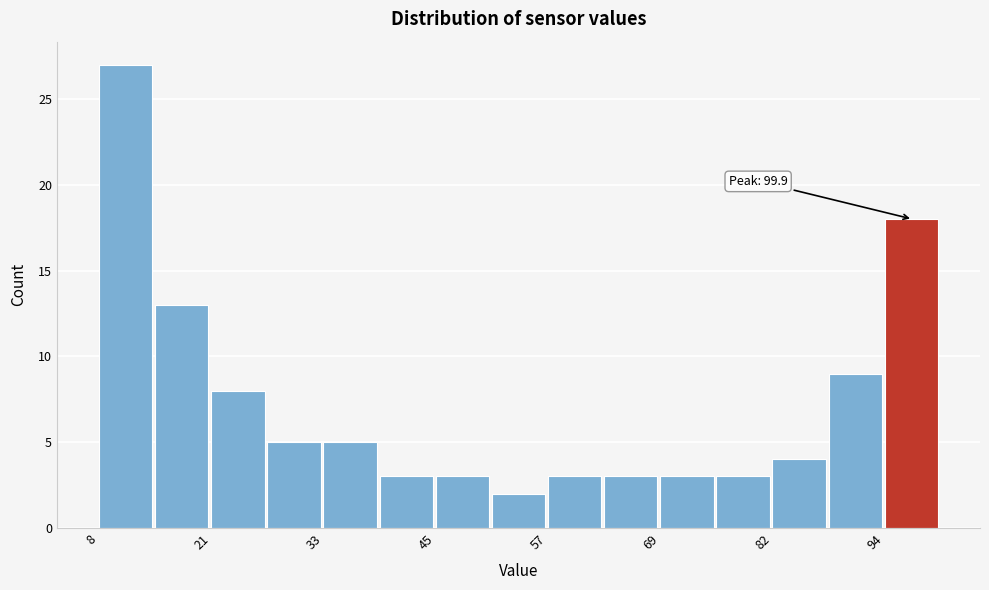

Read against the x-axis, roughly where is the centre of the tallest bar?

12